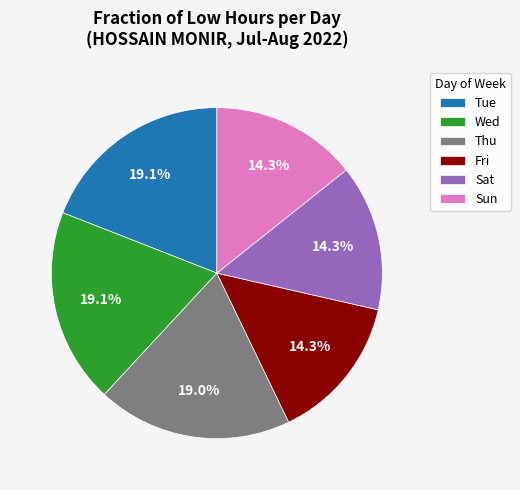

Between Sun and Wed, which is larger?

Wed